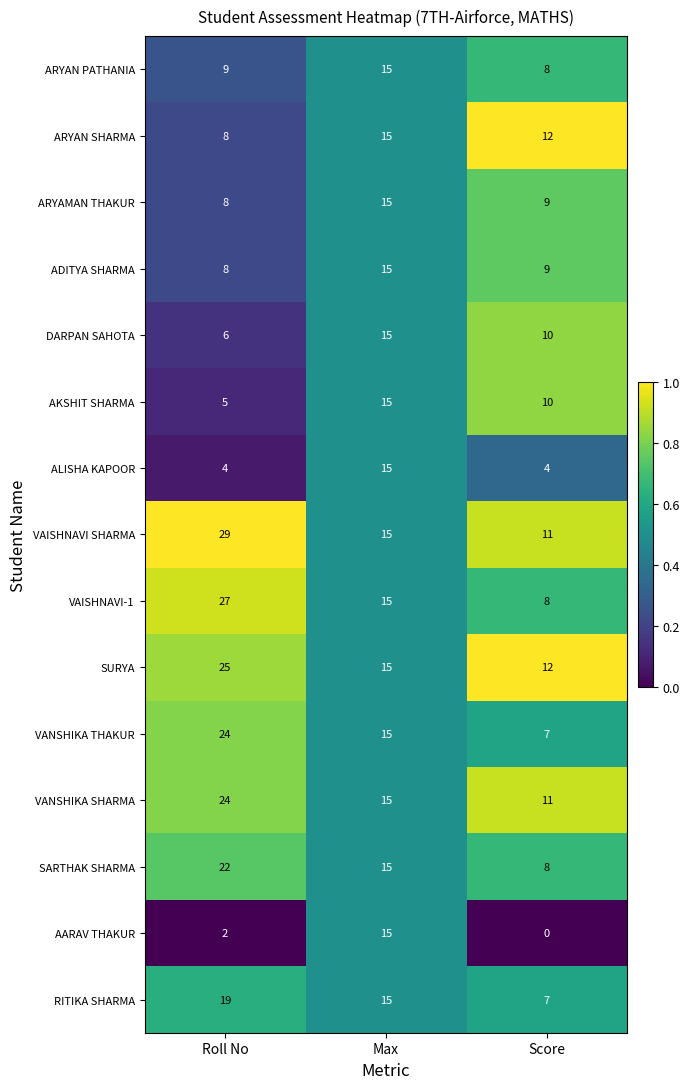

What is the minimum value for ARYAMAN THAKUR?

8